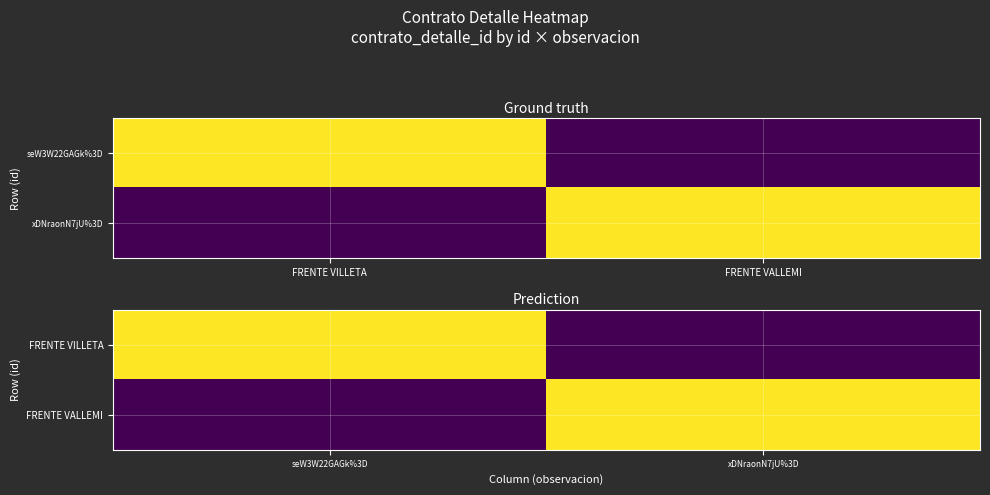

Where does the FRENTE VALLEMI series first go above 13?

xDNraonN7jU%3D